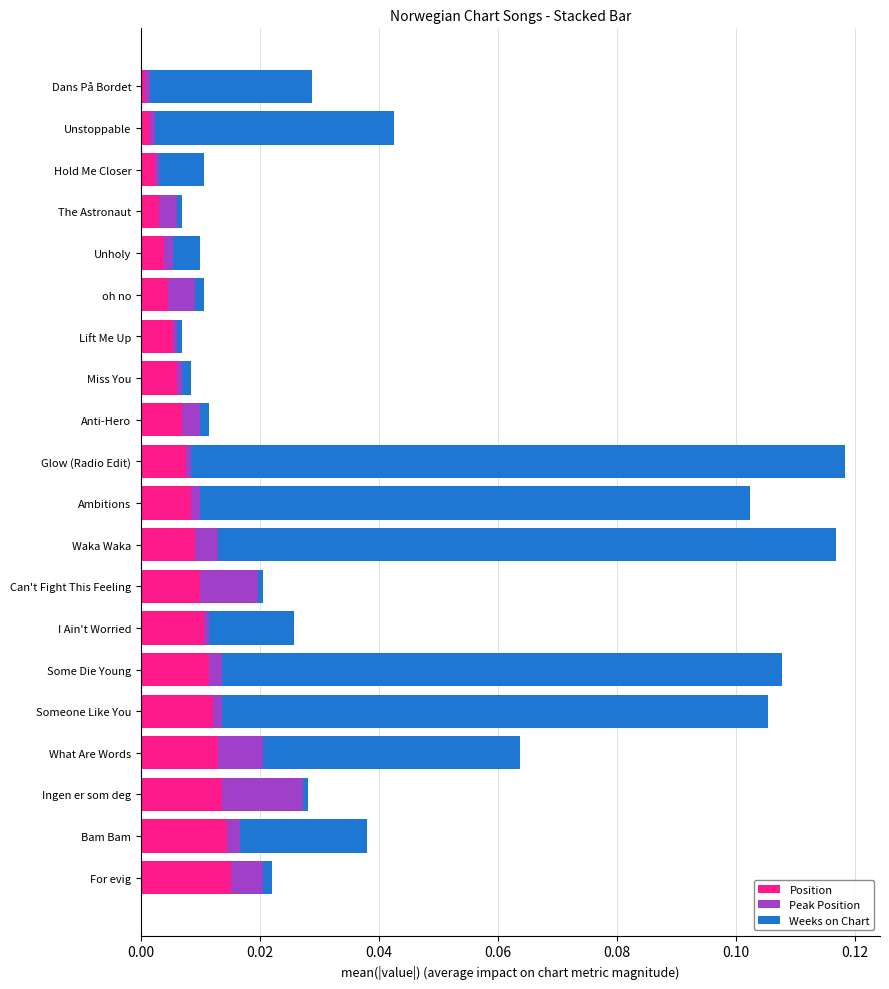

Is it true that Position equals 0.0 at Unholy?

True